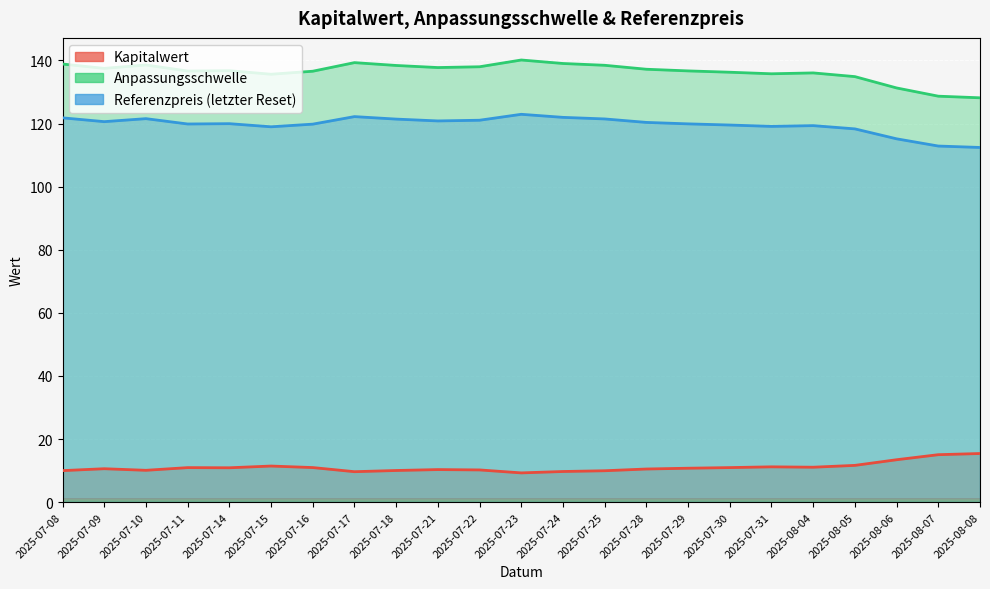

At which label is Referenzpreis (letzter Reset) closest to 117?

2025-08-05